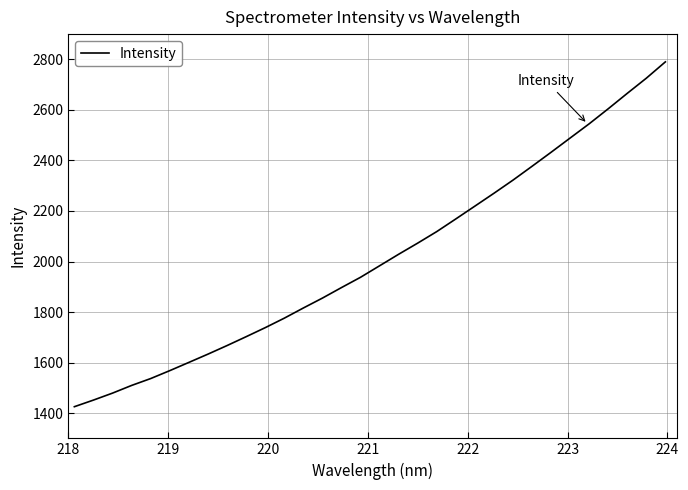

What is the smallest value displayed?

1425.3